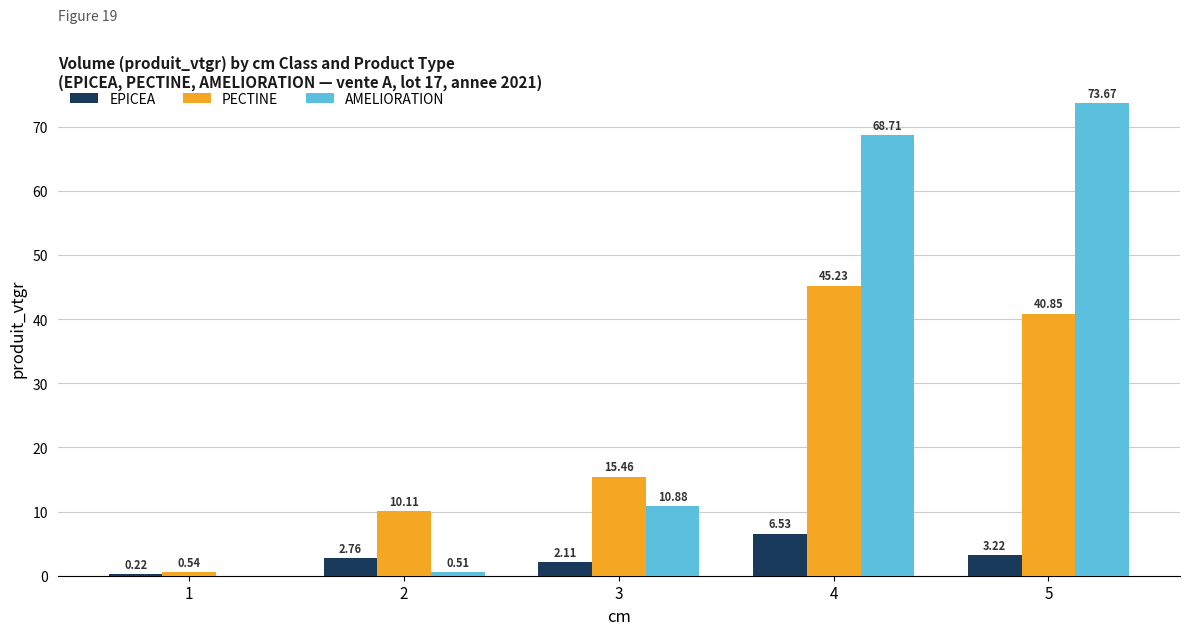

Is it true that AMELIORATION equals 98.4 at 4?

False